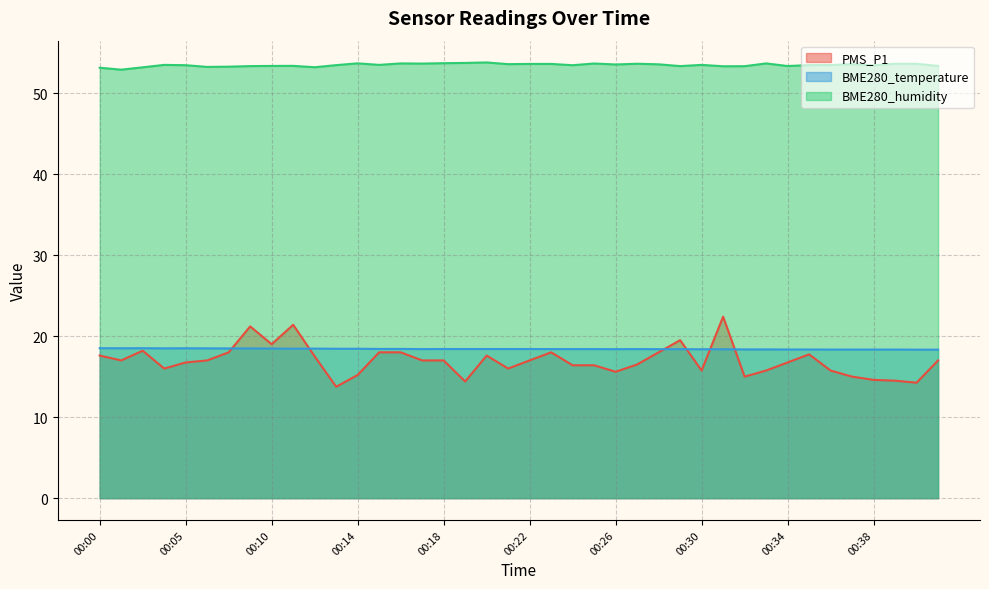

Where is PMS_P1 nearest to the value 18?

00:08